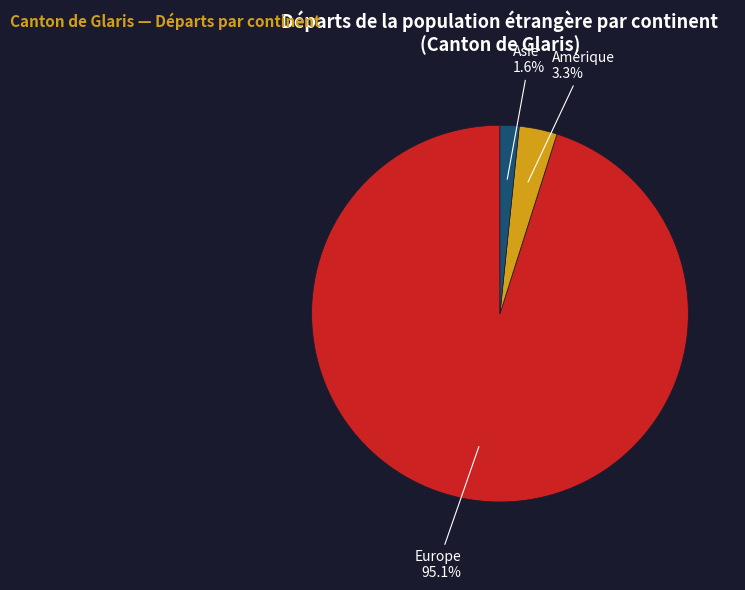

Count the number of slices in the pie.

3